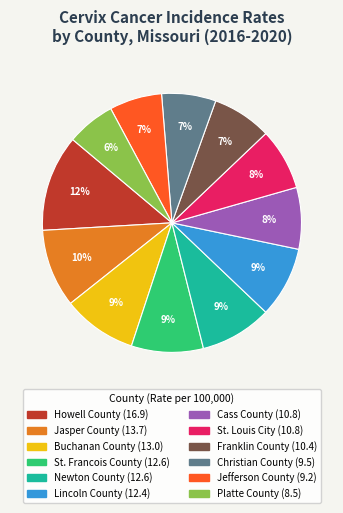

Do Cass County and Franklin County together represent more than half of the pie?

No